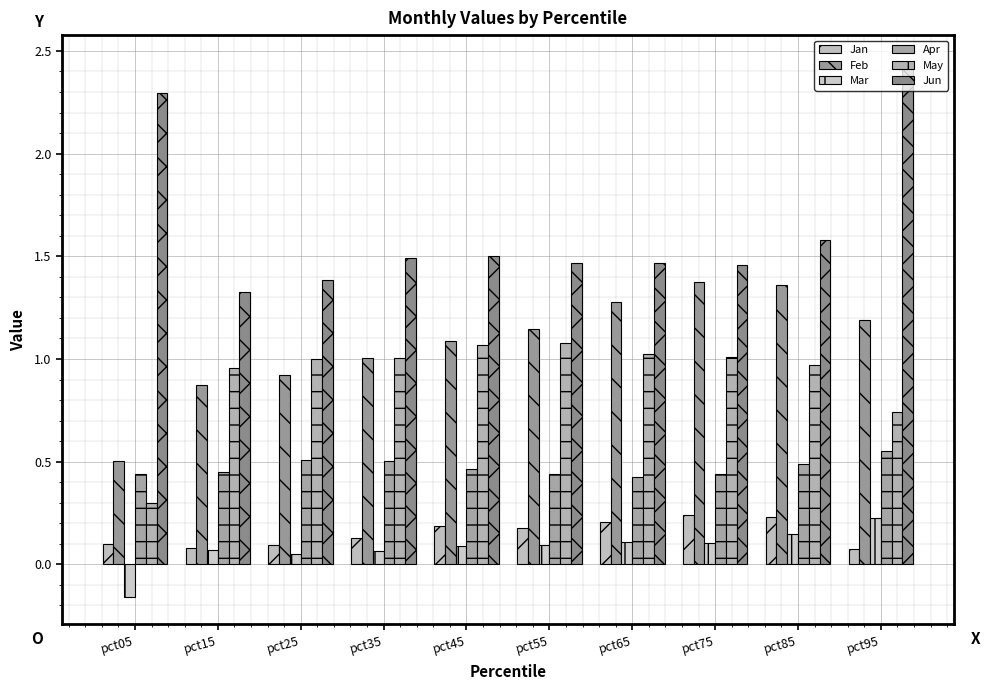

What are all the series names shown in the legend?

Jan, Feb, Mar, Apr, May, Jun